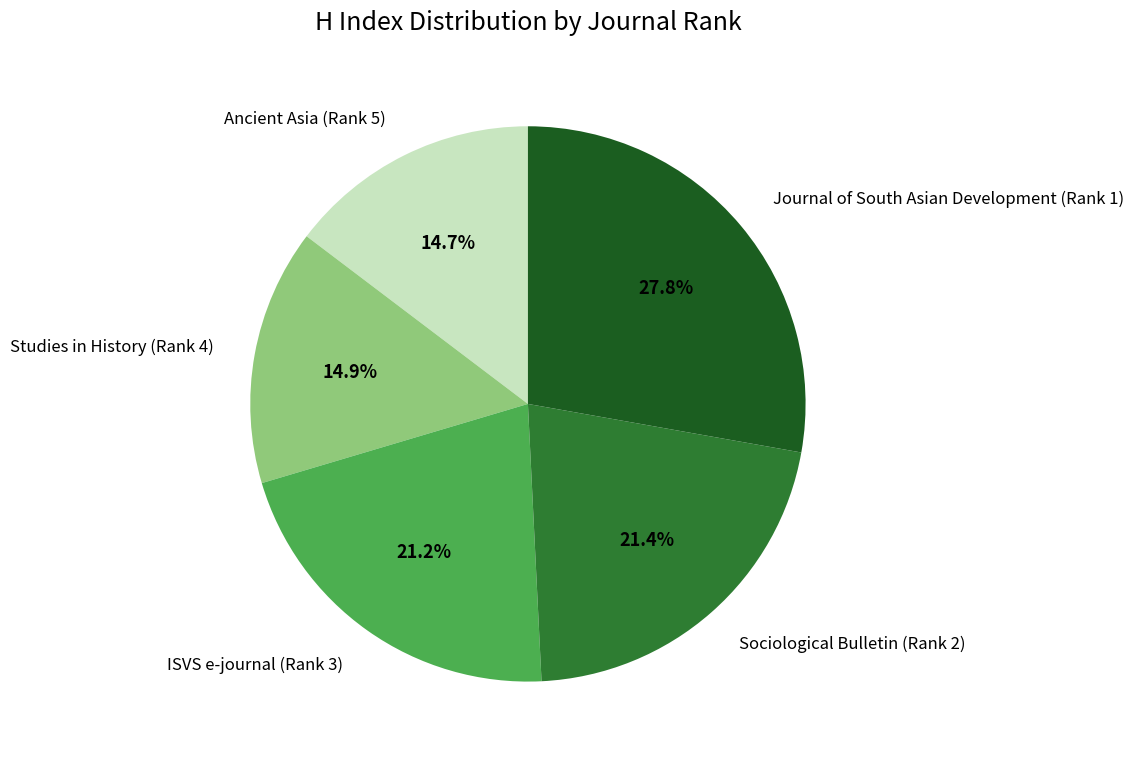

How many slices are in this pie chart?

5